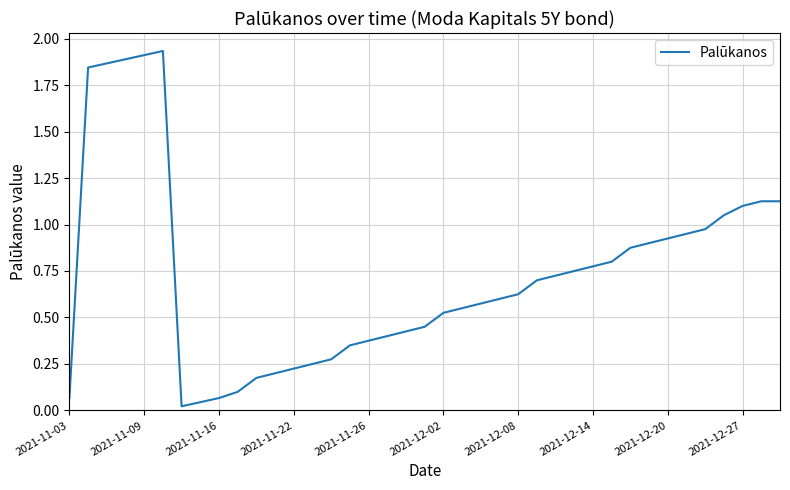

Is this an area chart (filled region under the line)?

No